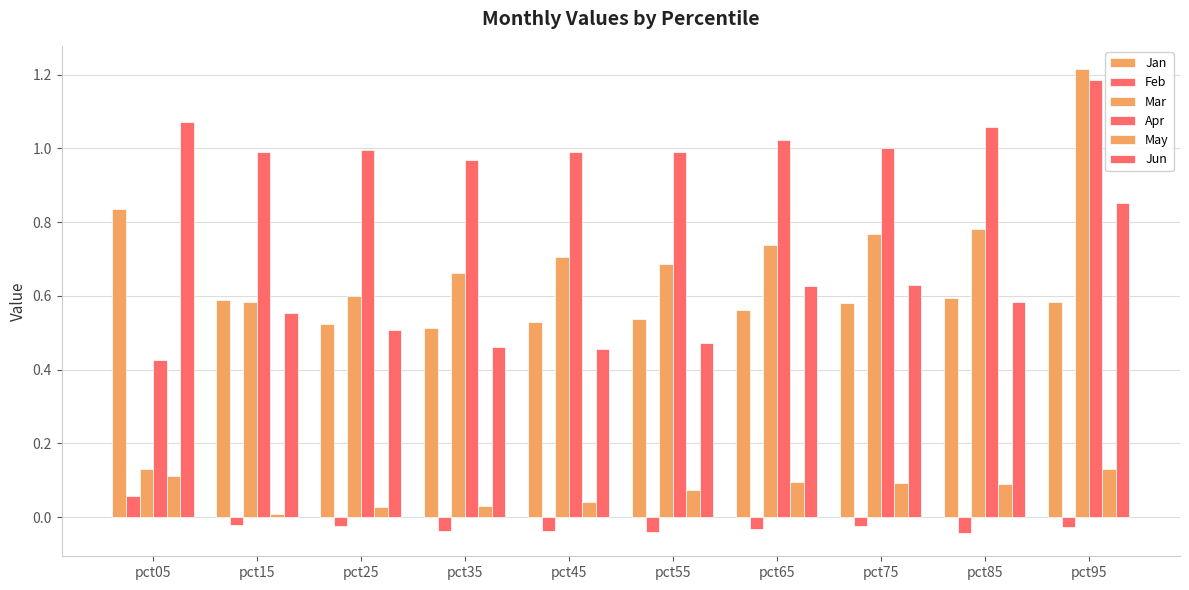

Count the number of data series in this chart.

6